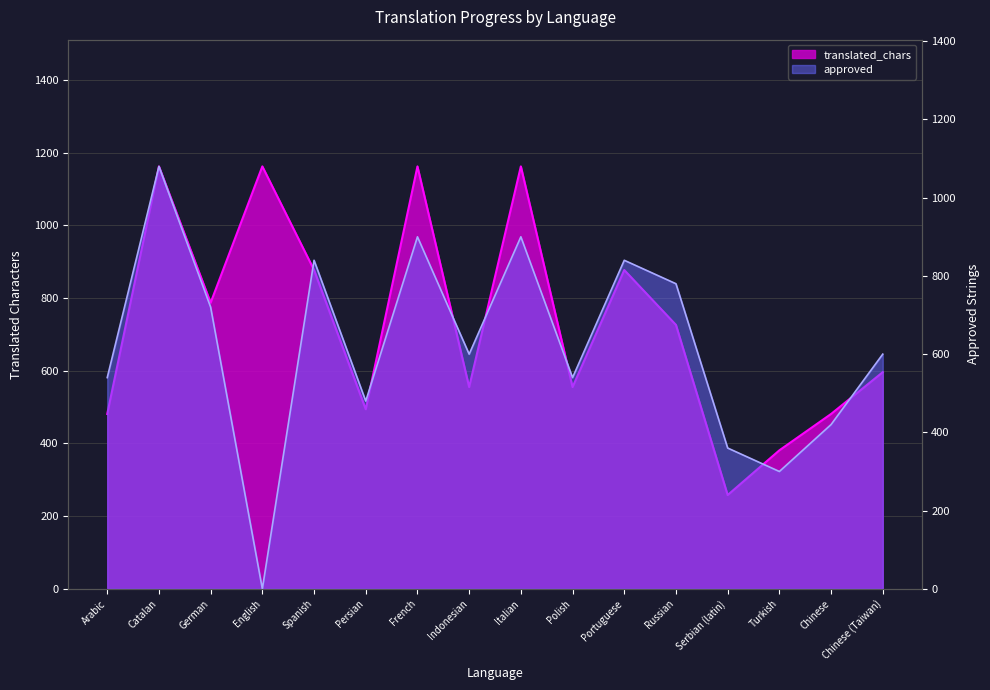

What is the spread (max minus min) of values at Russian?

54